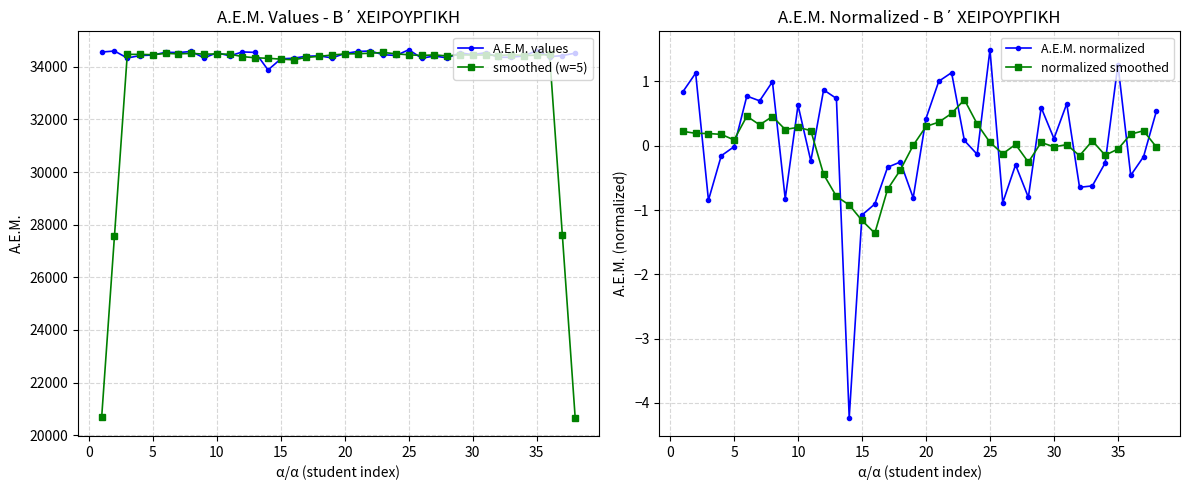

True or false: normalized smoothed and smoothed (w=5) intersect in this chart.

False